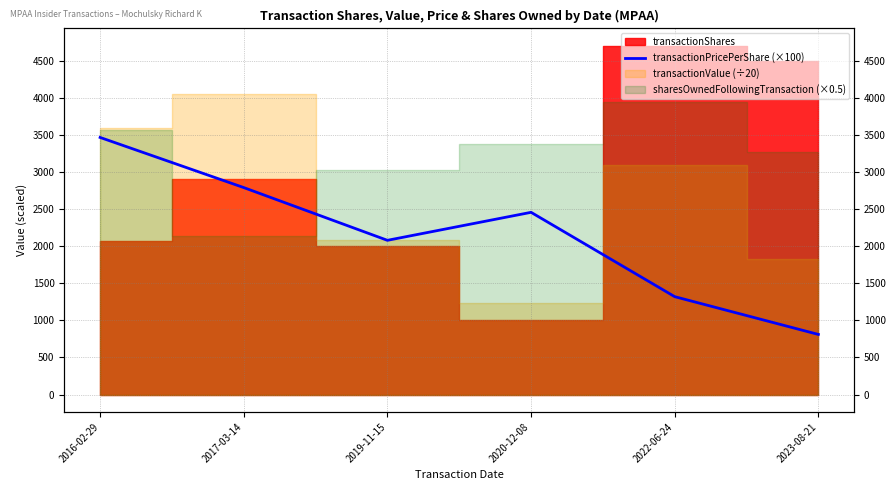

What is the sum of all values?

12920.6